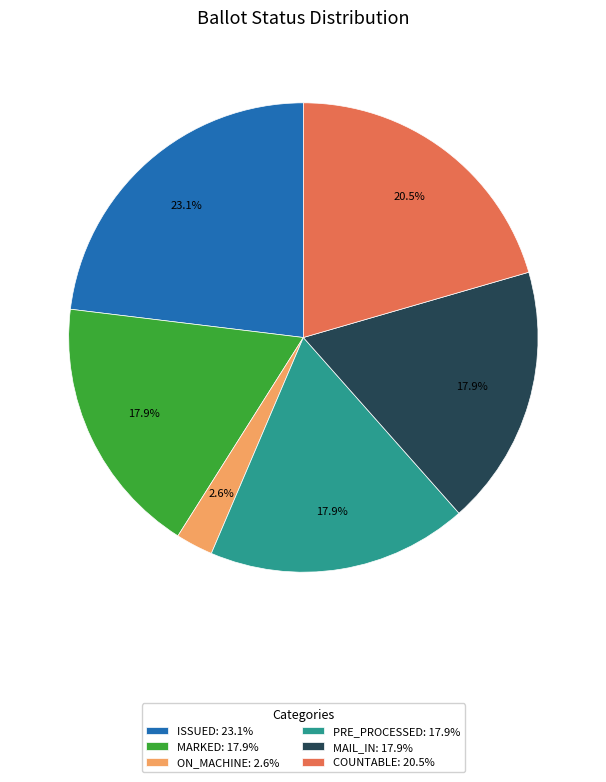

Count the number of slices in the pie.

6